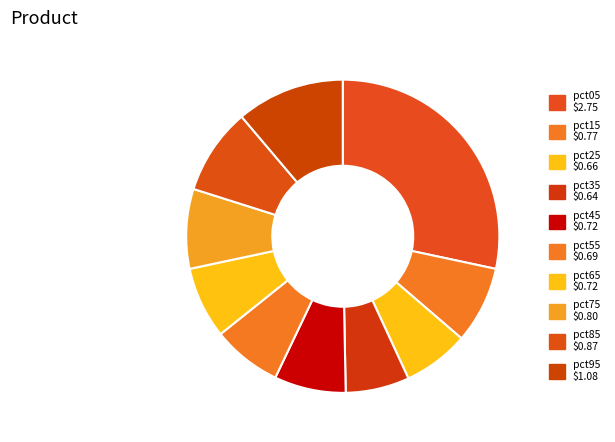

To the nearest percent, what is the combined percentage of pct05 and pct55?

36%